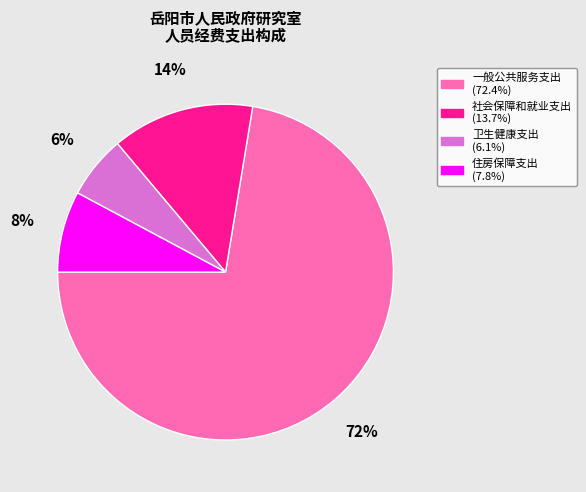

To the nearest percent, what is the difference between the largest and smallest slice percentages?

66%